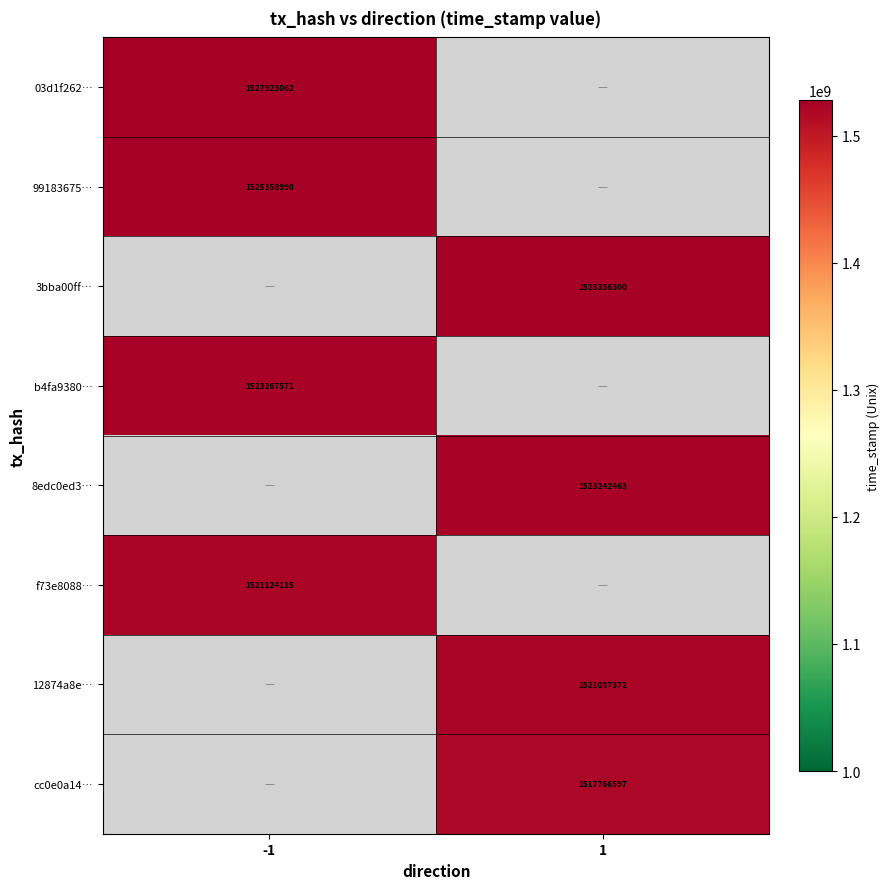

The 03d1f262… series shows 1527923062 at -1. True or false?

True